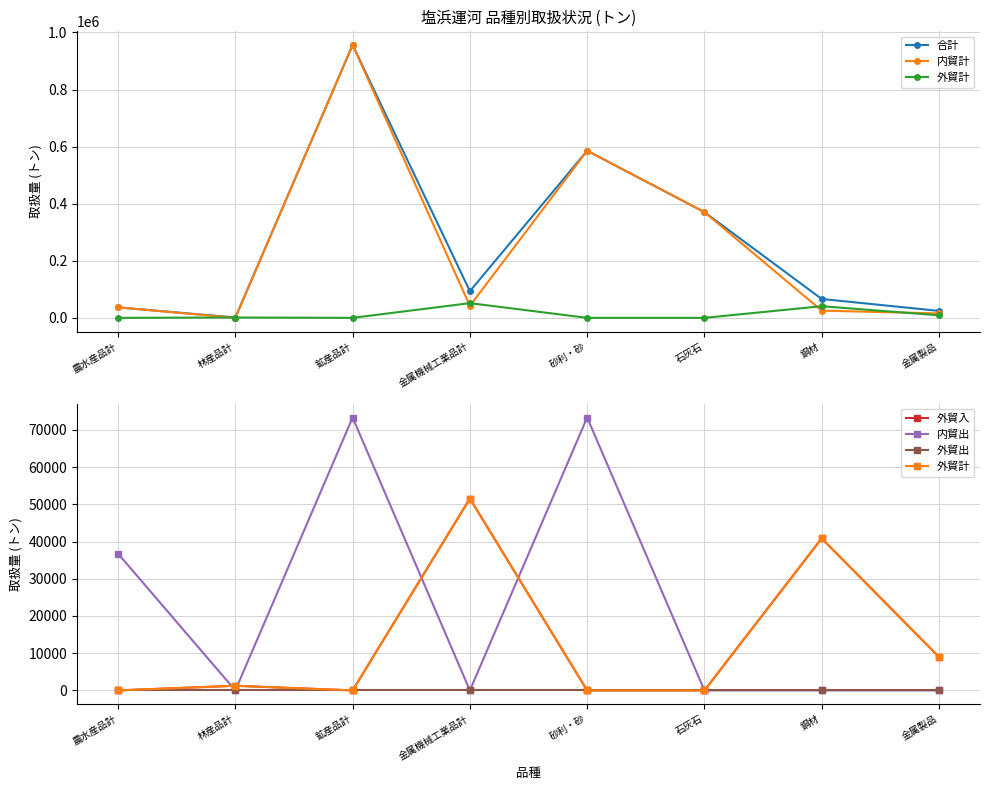

Is this an area chart (filled region under the line)?

No